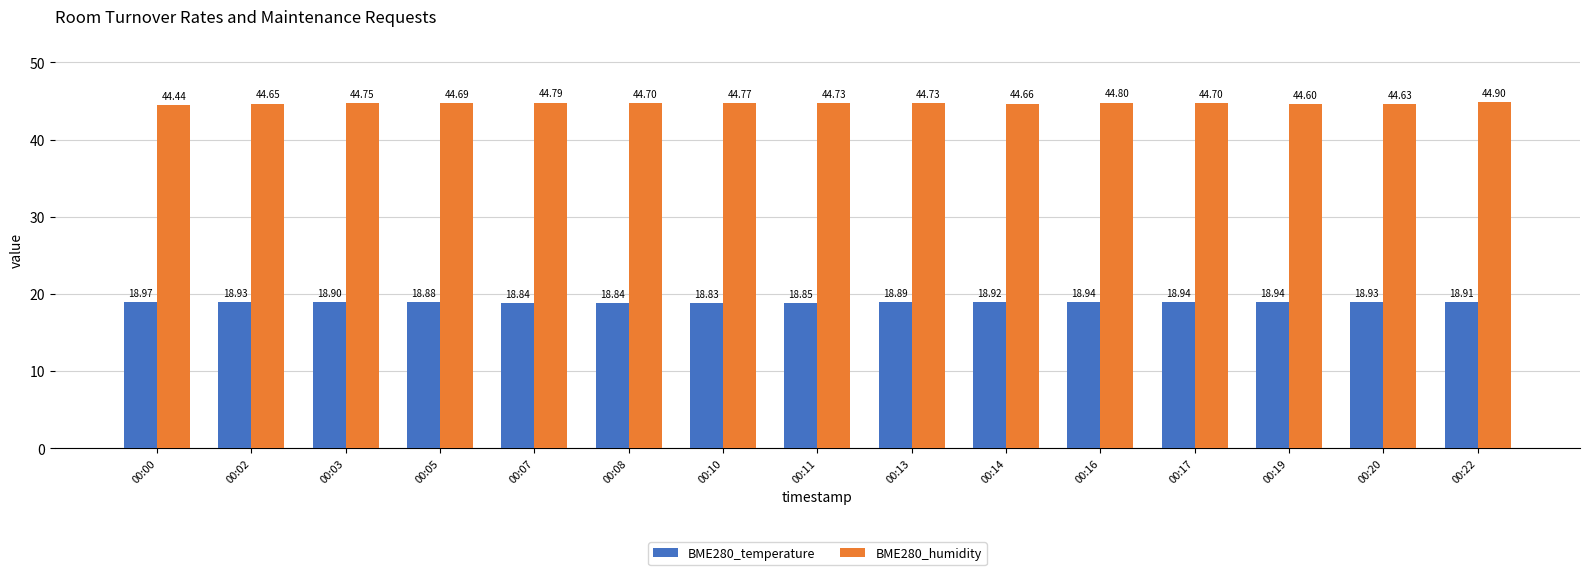

What is the difference between the highest and lowest values at 00:19?

25.7